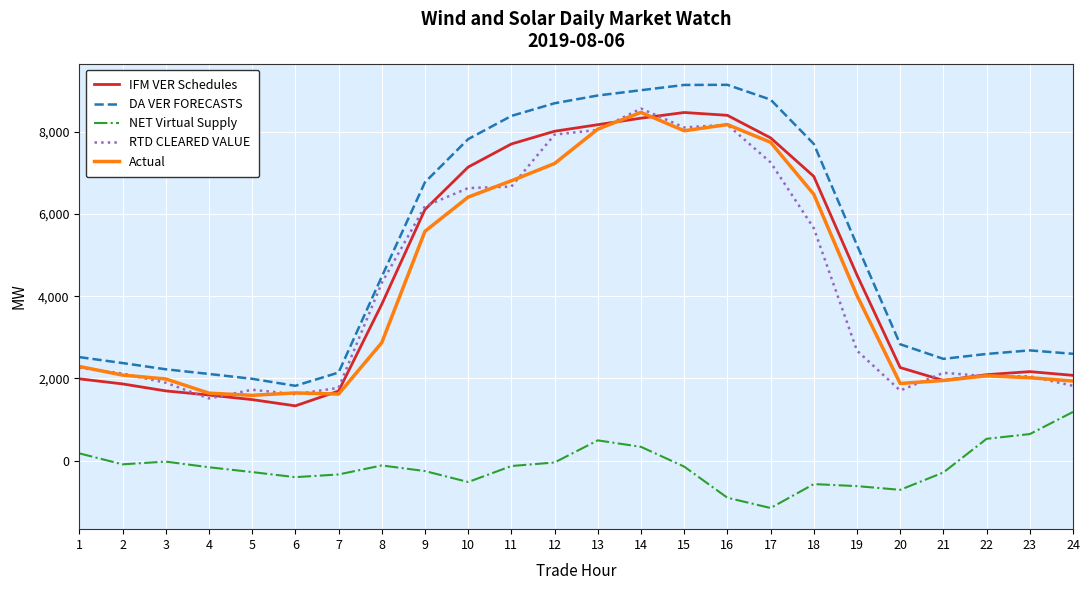

Which series has the largest range (max minus min)?

DA VER FORECASTS